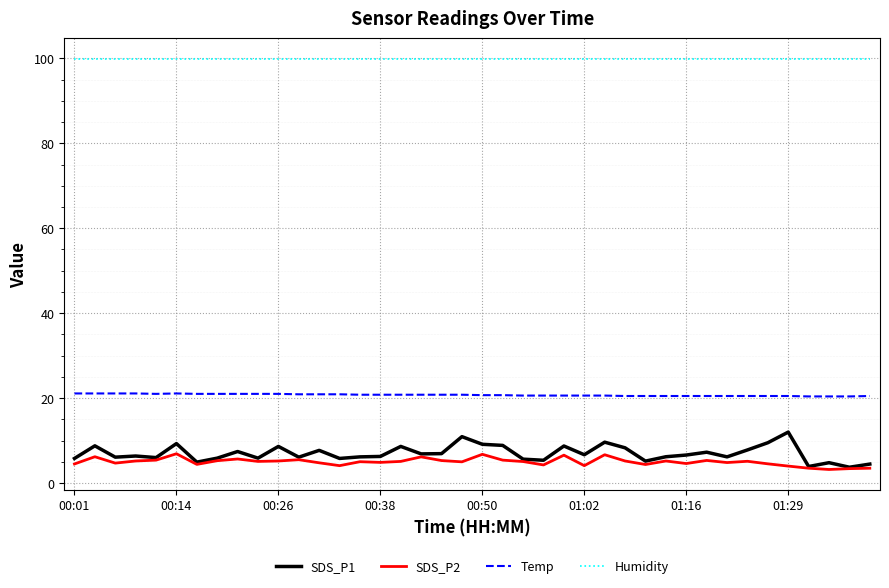

Which series has the largest total across all categories?

Humidity